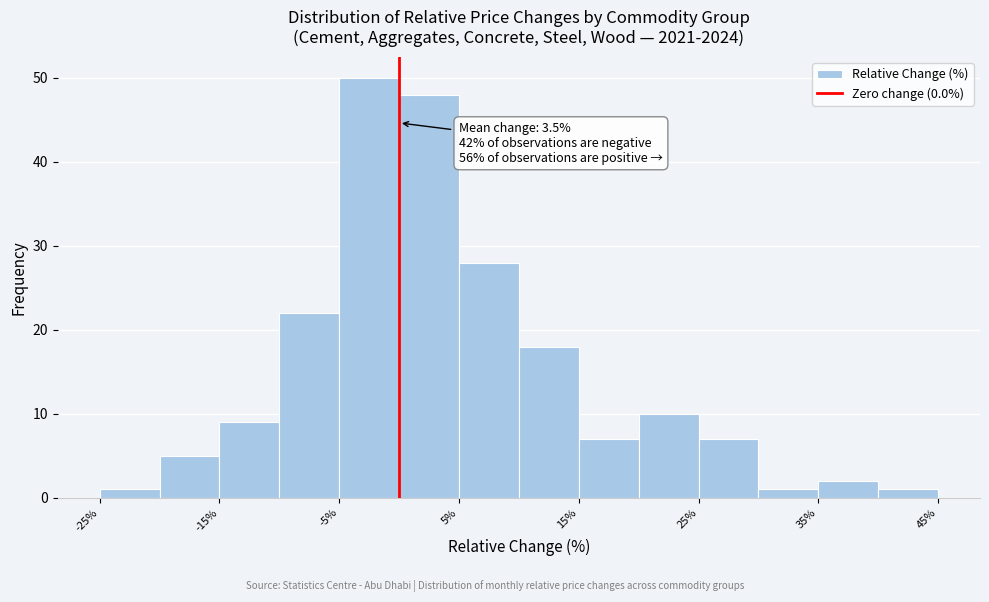

Which range on the x-axis has the tallest bar?

-5 to 0